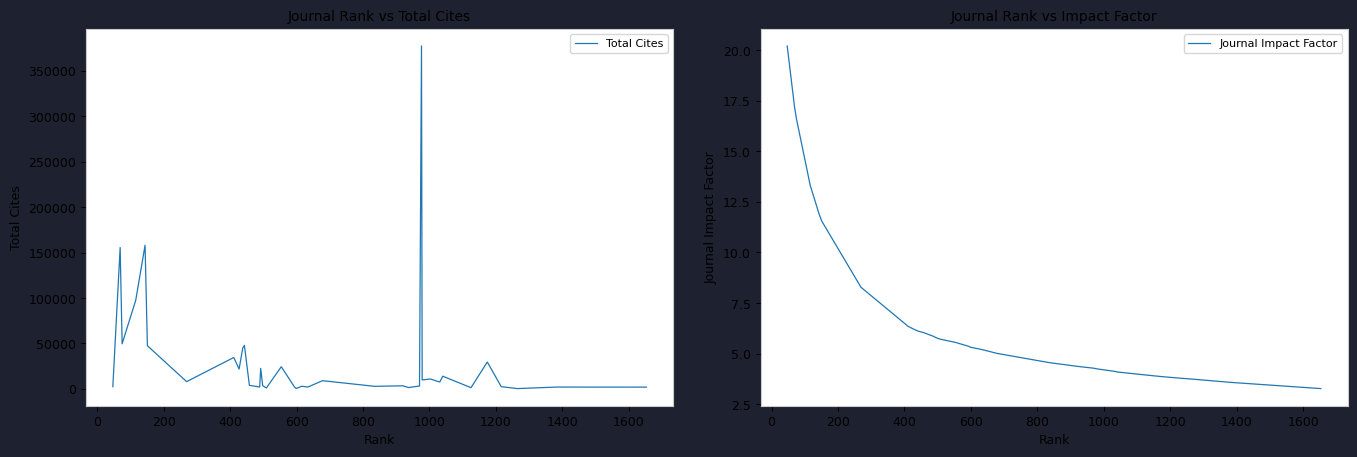

List the series in order of their overall mean, highest first.

Total Cites, Journal Impact Factor